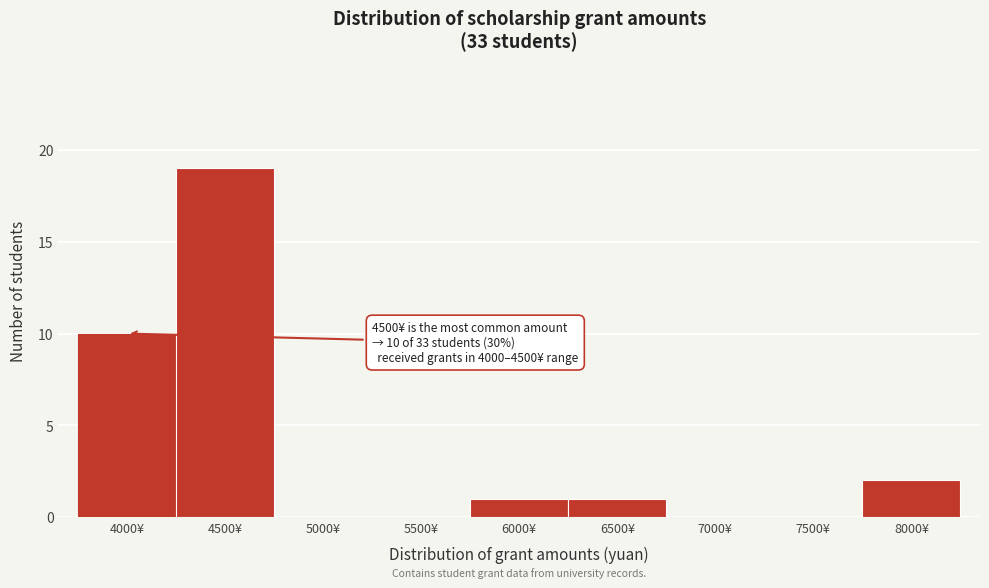

Reading right to left, transcribe all the data shown in this chart.

8000¥=2	7500¥=0	7000¥=0	6500¥=1	6000¥=1	5500¥=0	5000¥=0	4500¥=19	4000¥=10